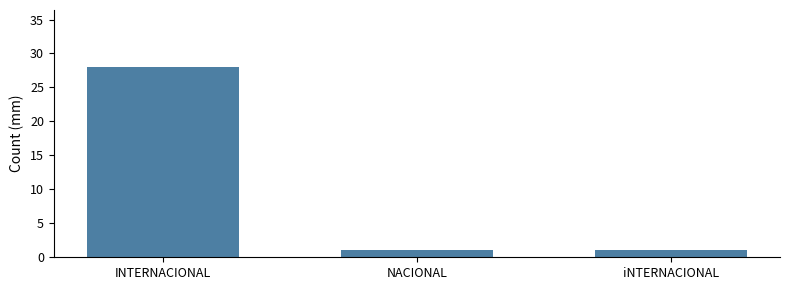

Reading left to right, what are all the values shown in this chart?

INTERNACIONAL=28	NACIONAL=1	iNTERNACIONAL=1